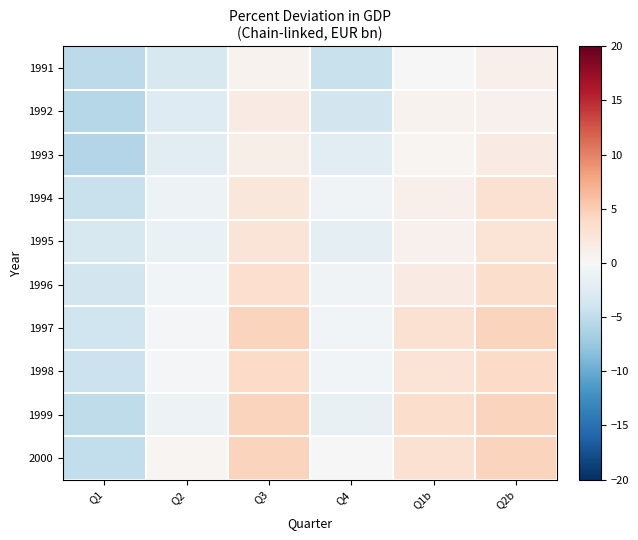

Reading left to right, list all the values displayed in this chart.

1991: Q1=-5.2	Q2=-3.2	Q3=0.7	Q4=-4.5	Q1b=-0.1	Q2b=1.1
1992: Q1=-5.7	Q2=-2.6	Q3=1.6	Q4=-3.7	Q1b=0.6	Q2b=0.9
1993: Q1=-5.8	Q2=-2.1	Q3=1.1	Q4=-2.1	Q1b=0.4	Q2b=1.6
1994: Q1=-4.5	Q2=-1.0	Q3=2.2	Q4=-0.7	Q1b=1.1	Q2b=3.0
1995: Q1=-3.2	Q2=-1.4	Q3=2.6	Q4=-1.9	Q1b=0.9	Q2b=2.7
1996: Q1=-3.7	Q2=-0.6	Q3=3.4	Q4=-0.7	Q1b=1.6	Q2b=3.6
1997: Q1=-4.0	Q2=-0.4	Q3=4.4	Q4=-0.5	Q1b=3.0	Q2b=4.4
1998: Q1=-4.3	Q2=-0.4	Q3=3.9	Q4=-0.5	Q1b=2.7	Q2b=3.9
1999: Q1=-5.0	Q2=-1.1	Q3=4.4	Q4=-1.5	Q1b=3.6	Q2b=4.4
2000: Q1=-5.0	Q2=0.3	Q3=4.4	Q4=-0.0	Q1b=3.0	Q2b=4.4